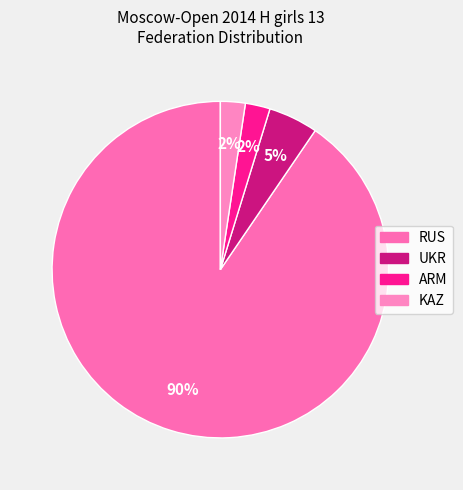

True or false: UKR accounts for 5% of the total.

True